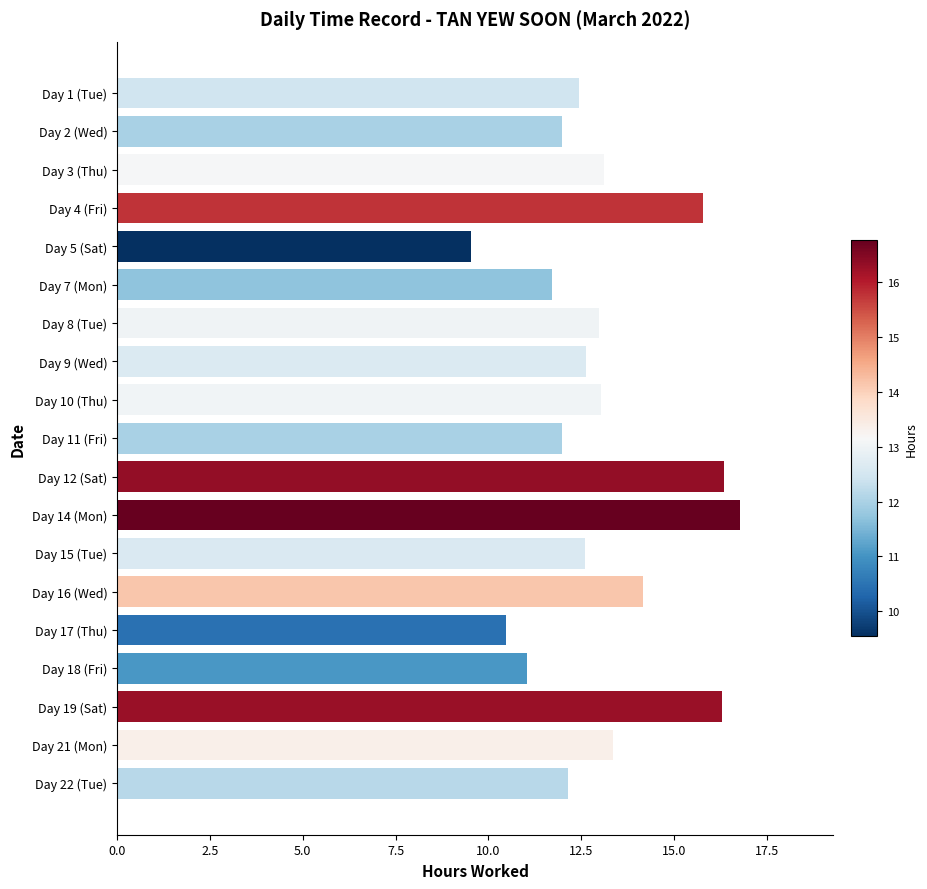

Which label corresponds to the largest value in the chart?

Day 14 (Mon)